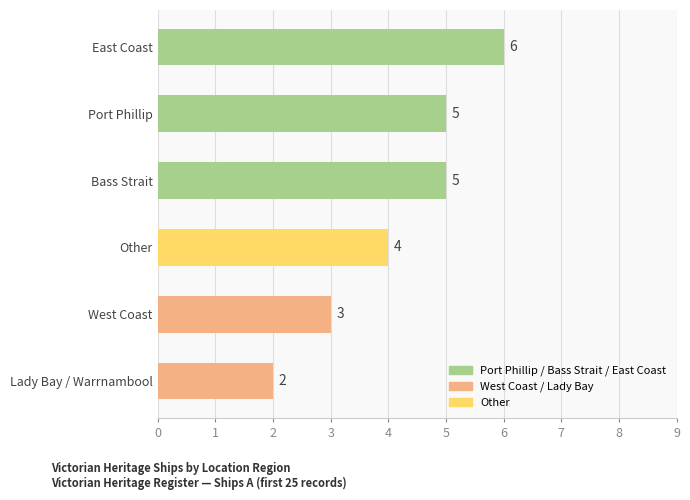

Approximately how many times larger is the value at West Coast compared to Port Phillip?

0.6